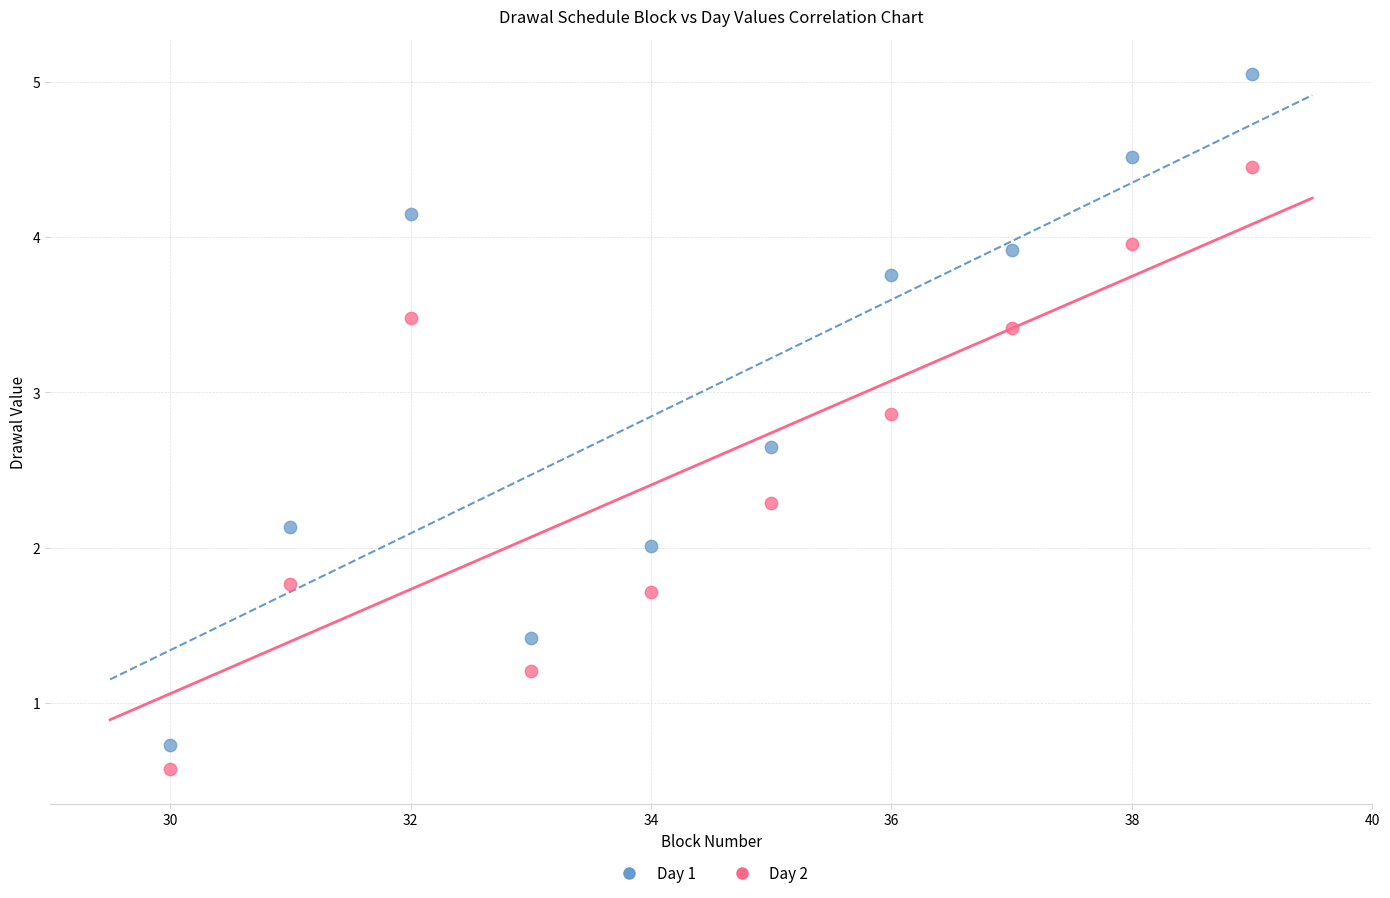

Which series reaches the minimum Y coordinate?

Day 2